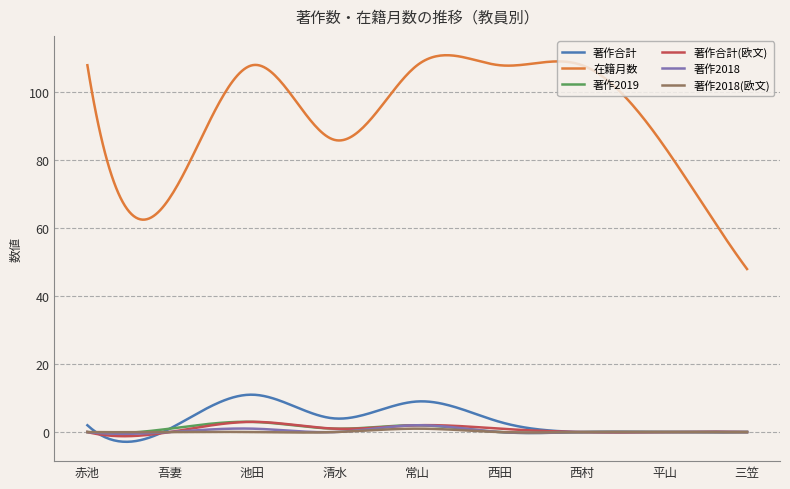

True or false: 在籍月数 and 著作2019 cross at least once.

False